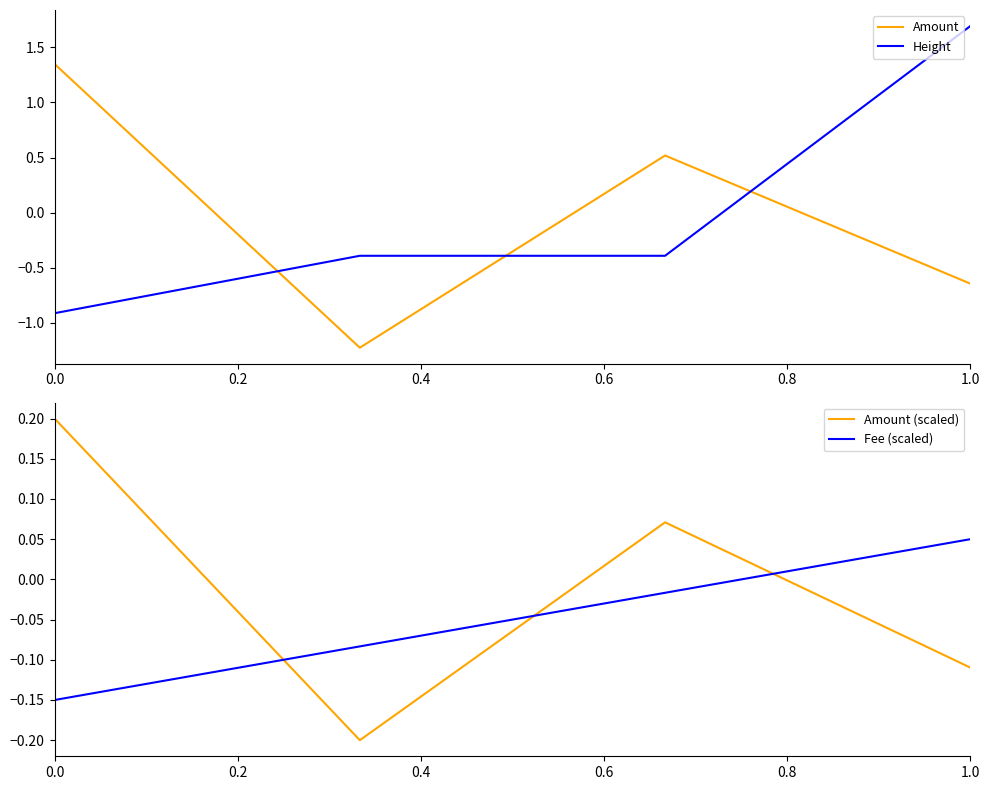

The value of Amount at 1.0 is -1.2. True or false?

False